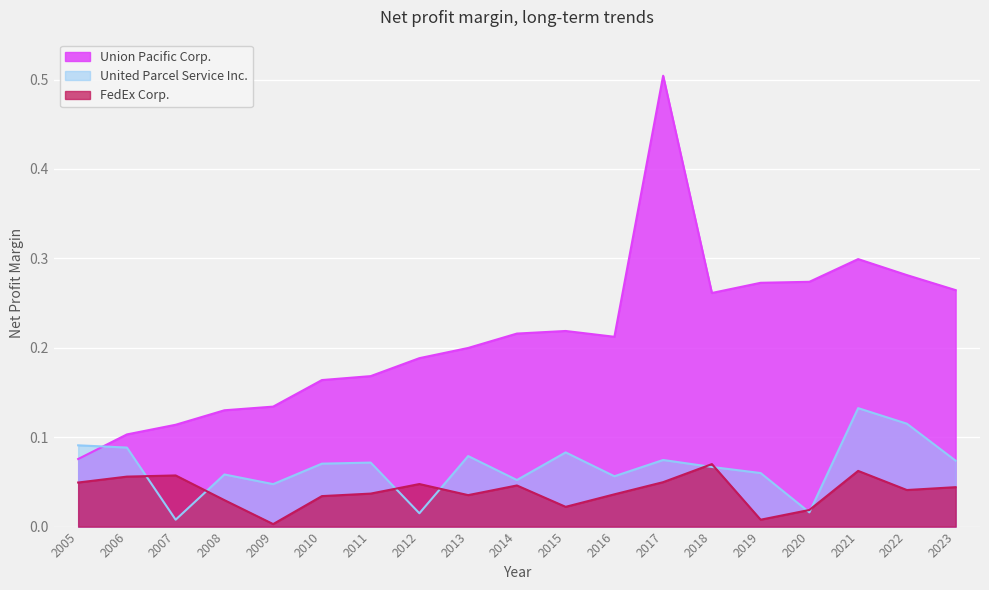

Which series has the largest total across all categories?

Union Pacific Corp.